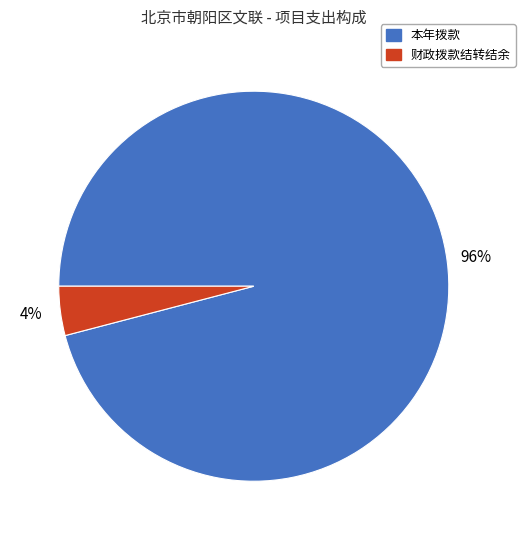

To the nearest percent, what percentage of the pie is 本年拨款?

96%